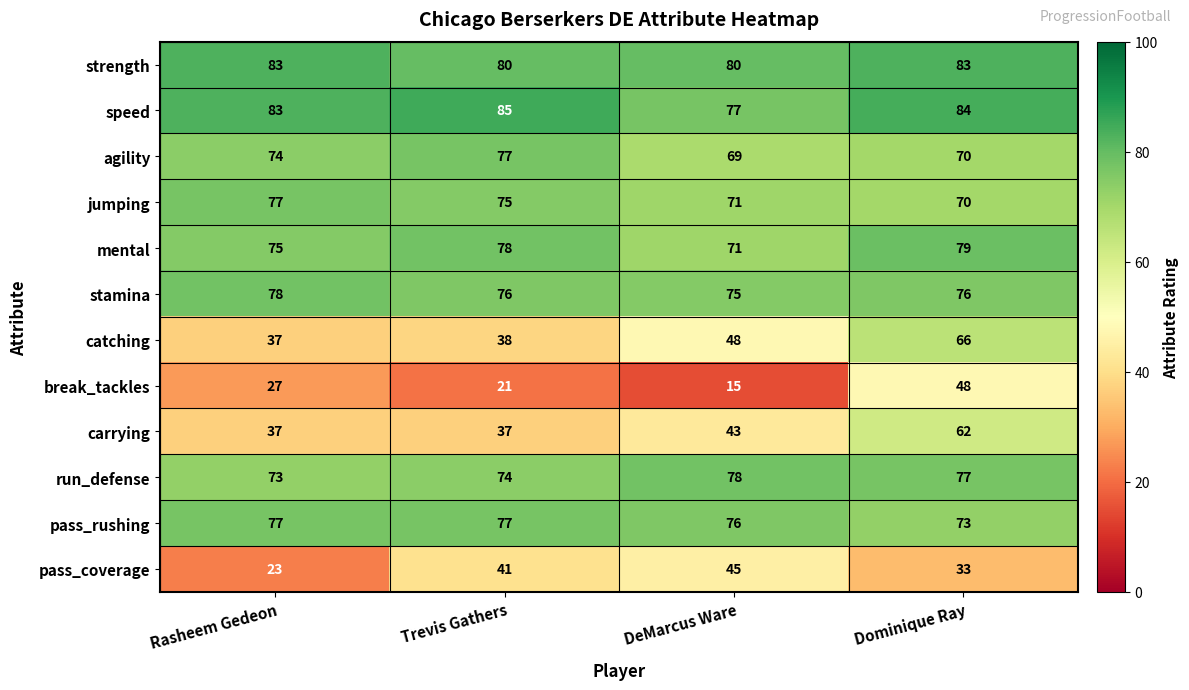

What is the smallest value displayed?

15